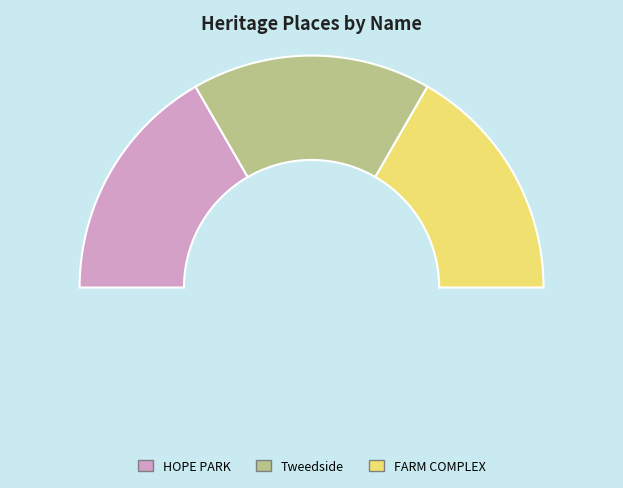

The Tweedside slice represents 33% of the pie. True or false?

True